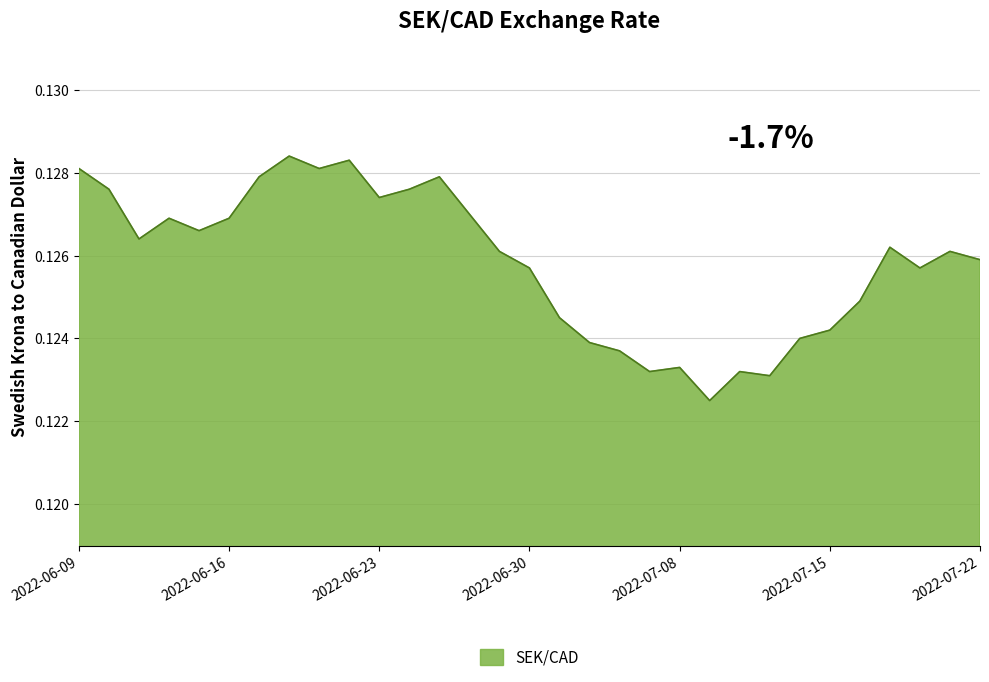

What is the average value?

0.1